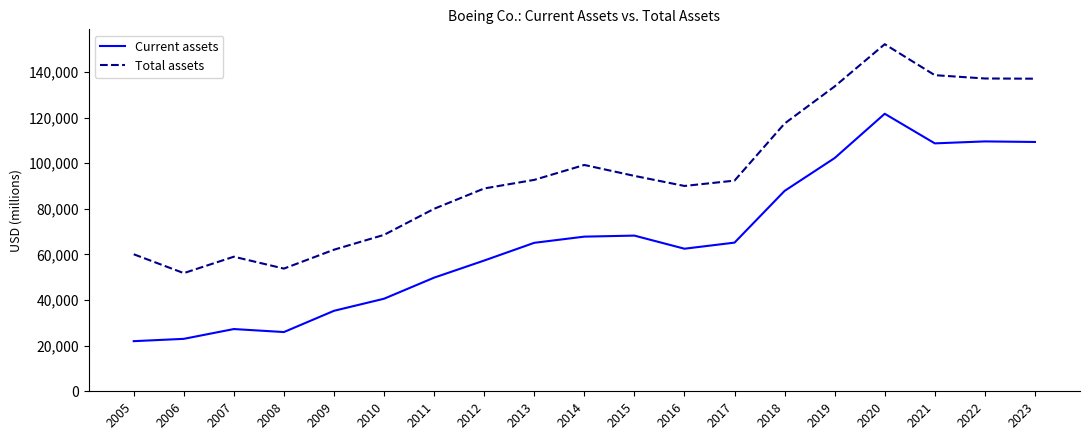

True or false: Total assets and Current assets intersect in this chart.

False